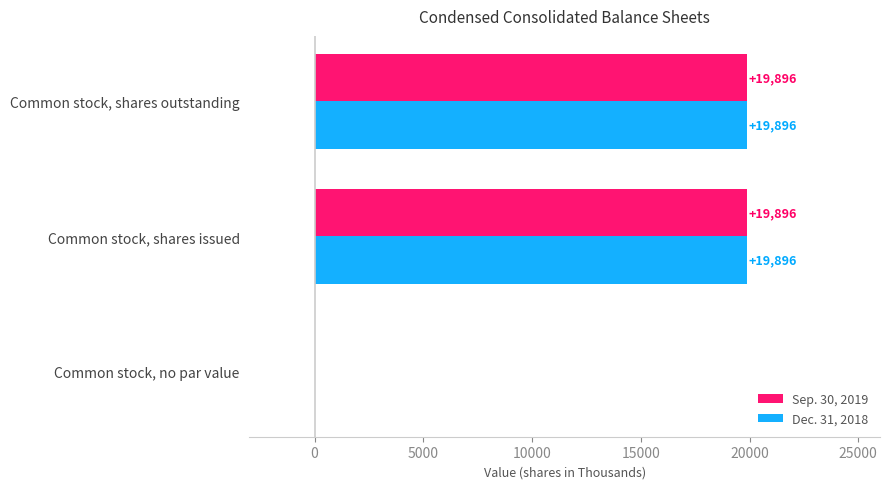

True or false: Sep. 30, 2019 has a value of -6334 at Common stock, no par value.

False